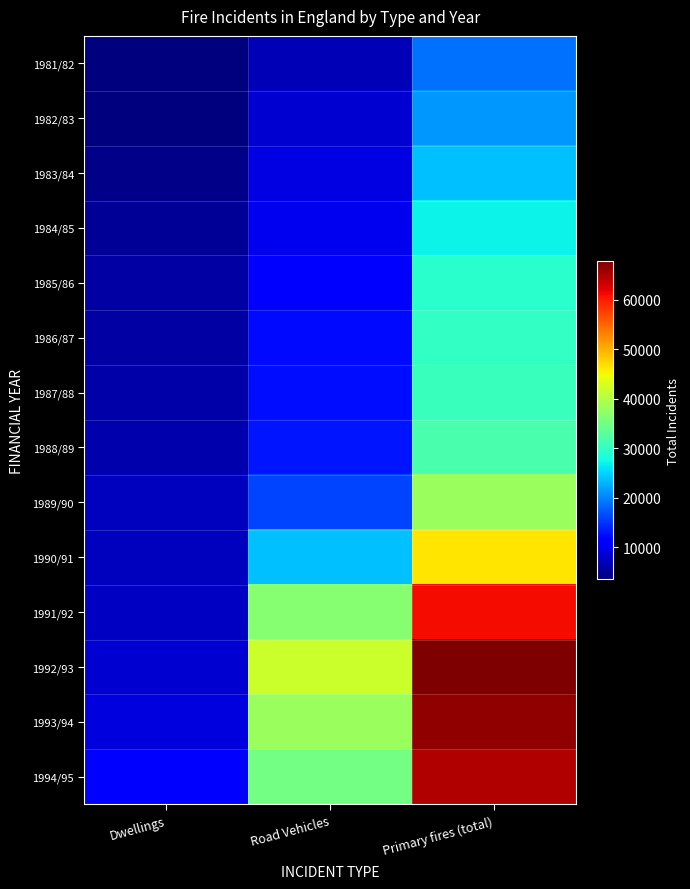

List the series in order of their peak value, highest first.

1992/93, 1993/94, 1994/95, 1991/92, 1990/91, 1989/90, 1988/89, 1987/88, 1986/87, 1985/86, 1984/85, 1983/84, 1982/83, 1981/82